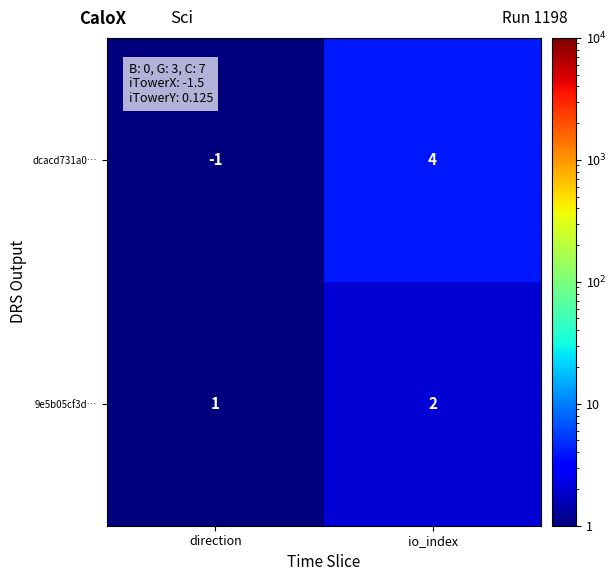

Reading left to right, what are all the values shown in this chart?

dcacd731a0…: -1	4
9e5b05cf3d…: 1	2